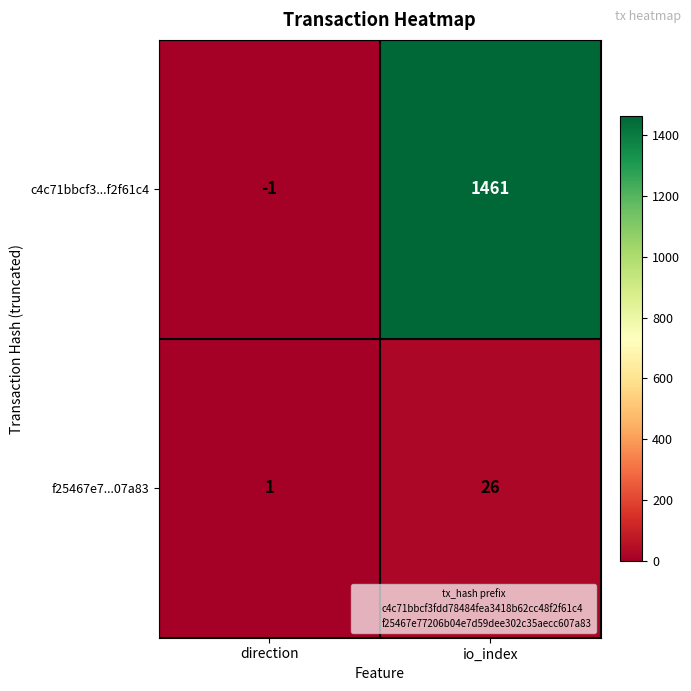

Between direction and io_index, which series saw the biggest shift?

c4c71bbcf3...f2f61c4